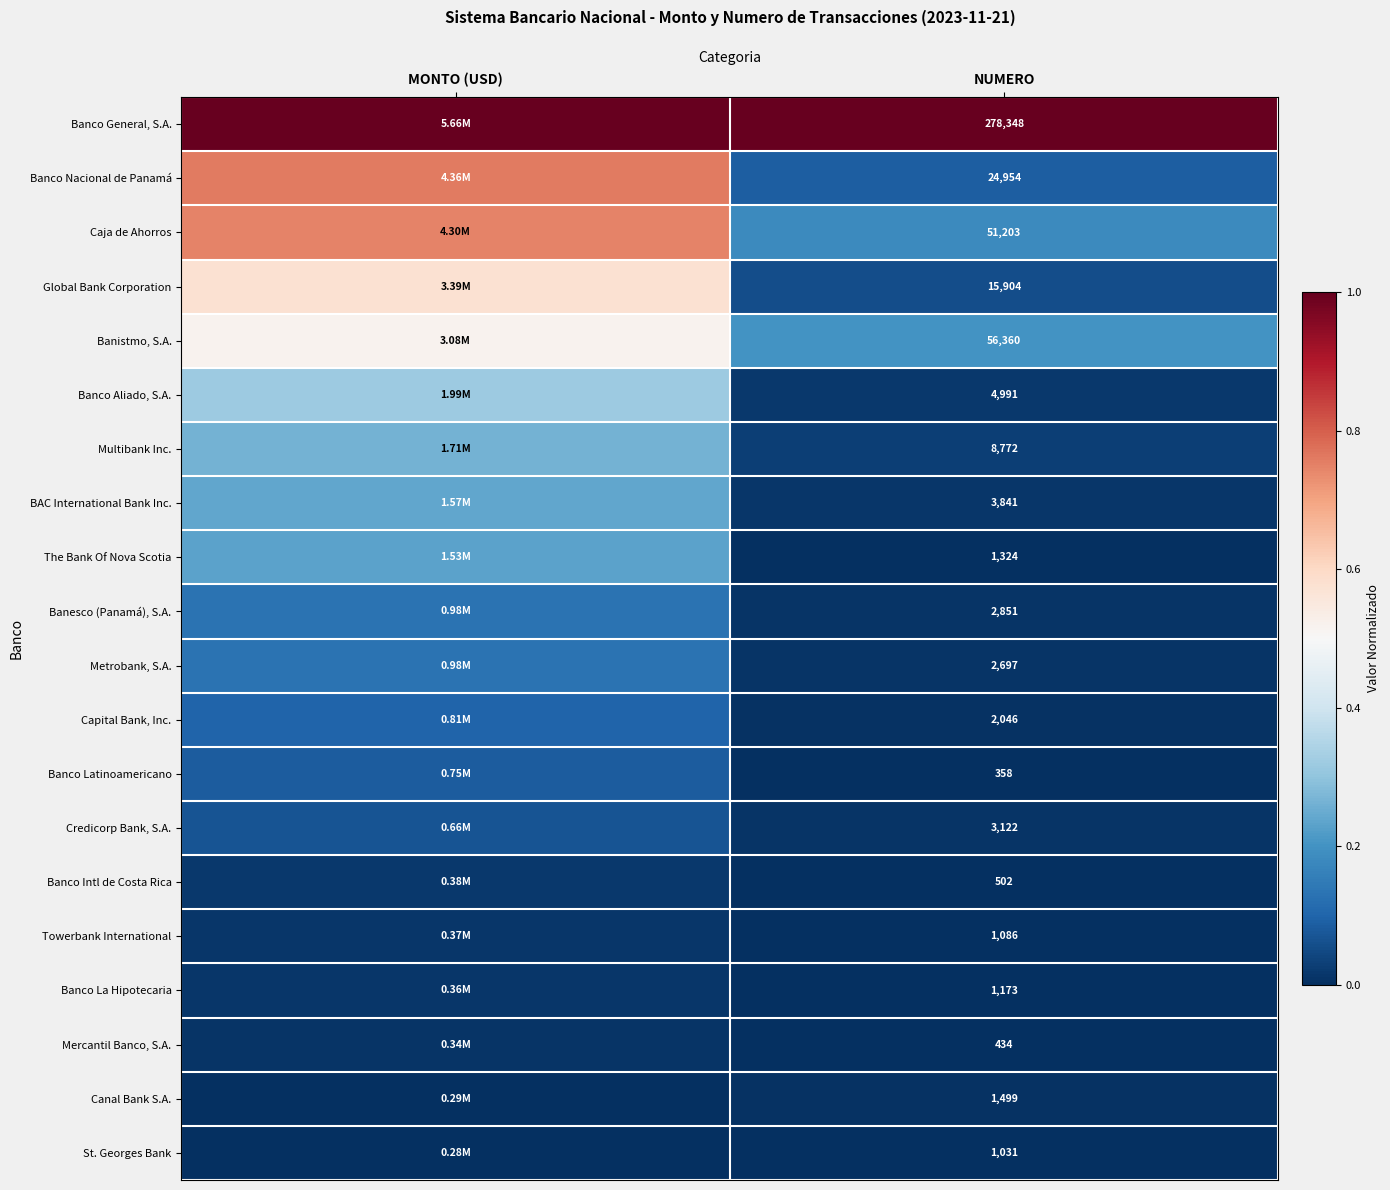

Is the value of Banco Aliado, S.A. at NUMERO greater than the value of Banesco (Panamá), S.A. at NUMERO?

Yes